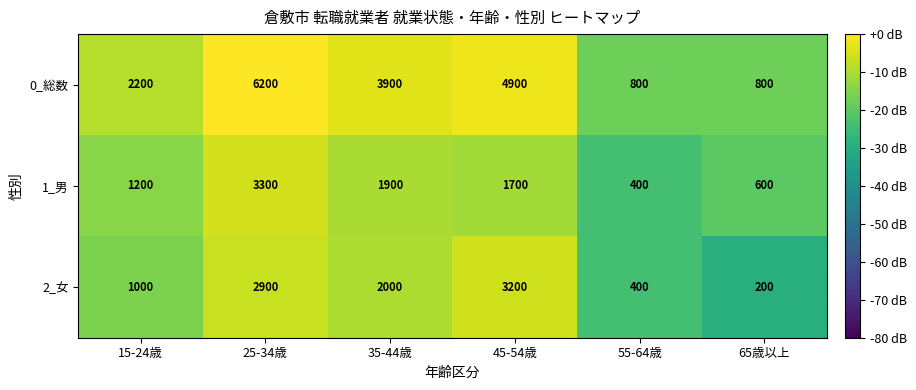

How many series are shown in this chart?

3